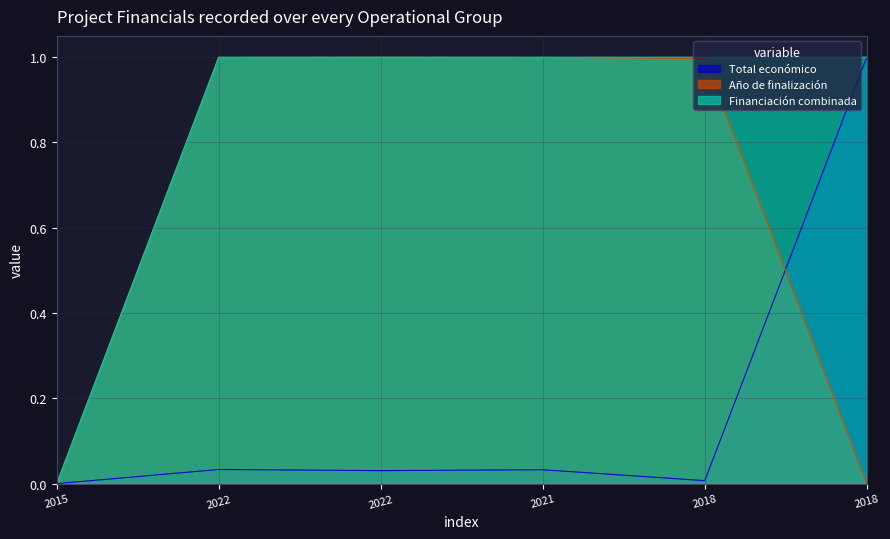

Which category has the highest value in the Año de finalización series?

2022